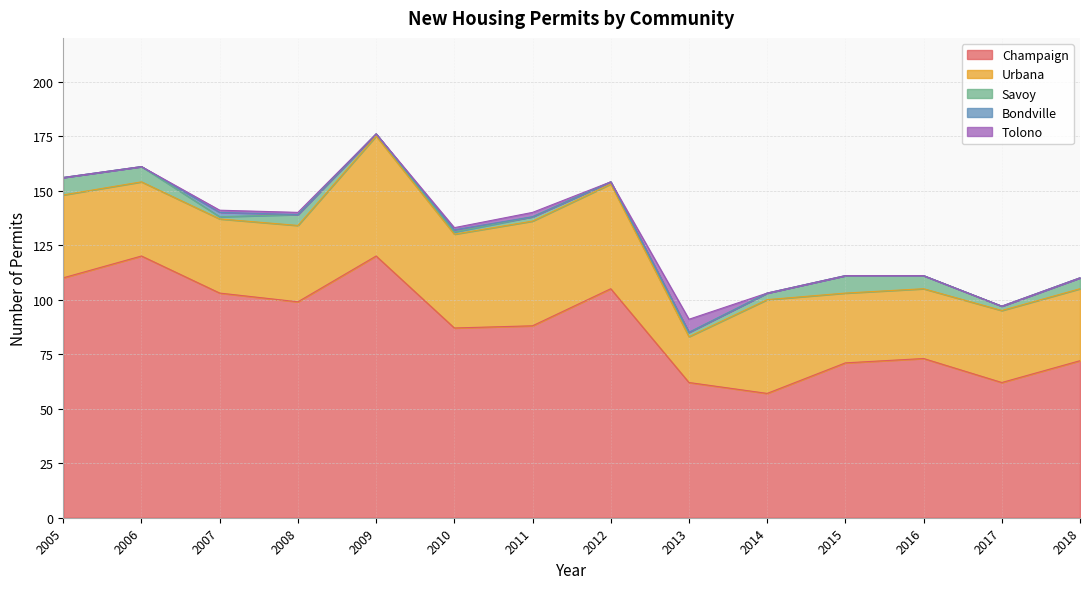

Which has a higher value, 2005 or 2009?

2009